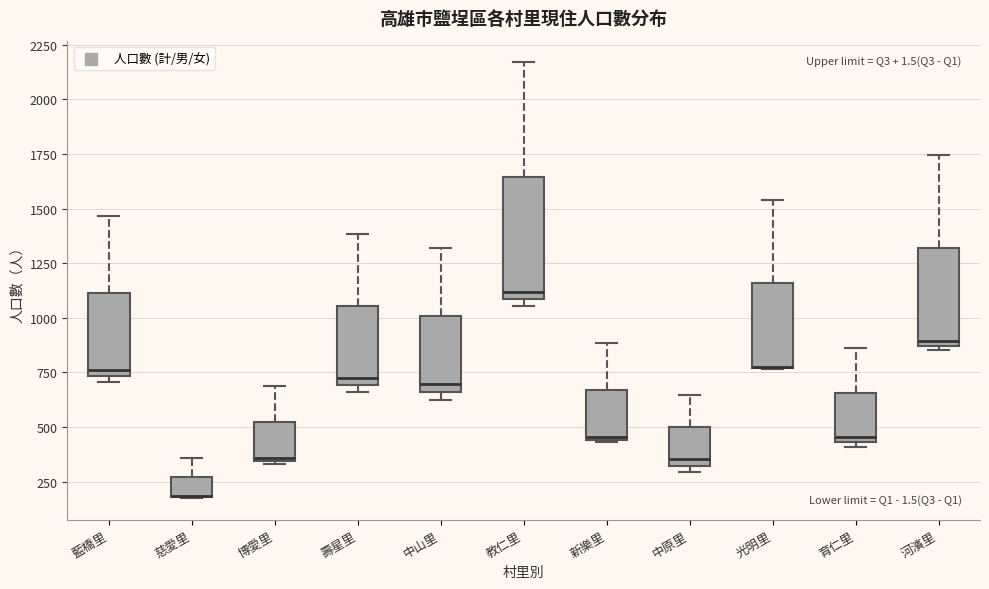

Reading left to right, read every box against the y-axis: the position of its median line, the range the box covers, and the ends of its whiskers. The values are not printed on the chart, so give them approximately, as read against the axis.

藍橋里: median 750 (just above the box's lower edge), box 750 to 1100, whiskers 700 to 1450
慈愛里: median 200 (drawn on the box's lower edge), box 200 to 250, whiskers 200 to 350
博愛里: median 350, box 350 to 500, whiskers 350 to 700
壽星里: median 700 (just above the box's lower edge), box 700 to 1050, whiskers 650 to 1400
中山里: median 700, box 650 to 1000, whiskers 600 to 1300
教仁里: median 1100 (just above the box's lower edge), box 1100 to 1650, whiskers 1050 to 2150
新樂里: median 450, box 450 to 650, whiskers 450 to 900
中原里: median 350, box 300 to 500, whiskers 300 (just below the box's lower edge) to 650
光明里: median 750 (drawn on the box's lower edge), box 750 to 1150, whiskers 750 to 1550
育仁里: median 450 (just above the box's lower edge), box 450 to 650, whiskers 400 to 850
河濱里: median 900, box 850 to 1300, whiskers 850 (just below the box's lower edge) to 1750